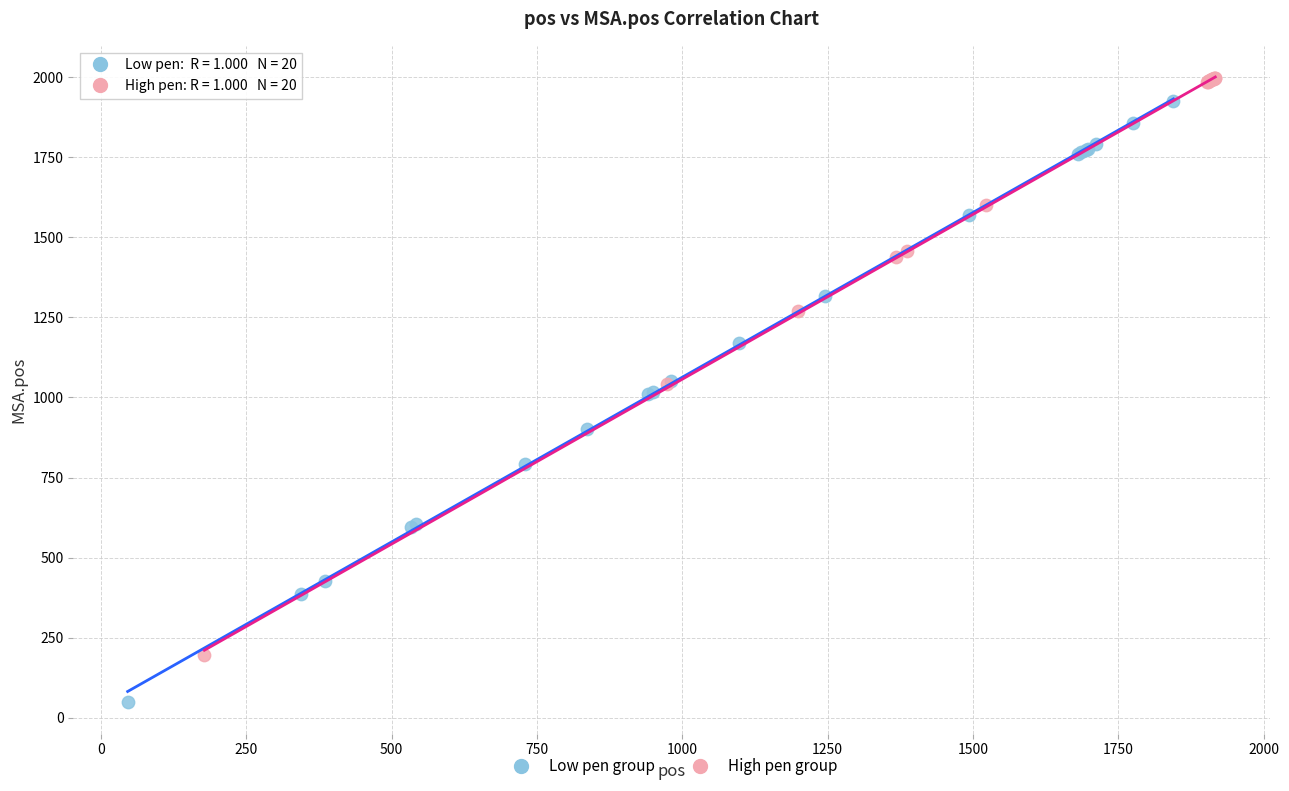

What are all the series names shown in the legend?

Low pen group, High pen group